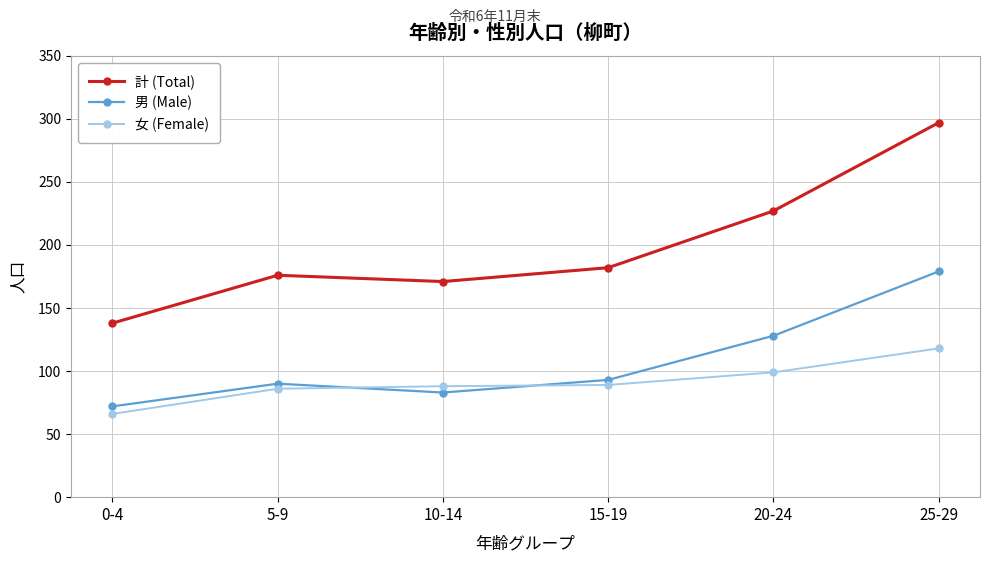

How many distinct data groups are displayed?

3